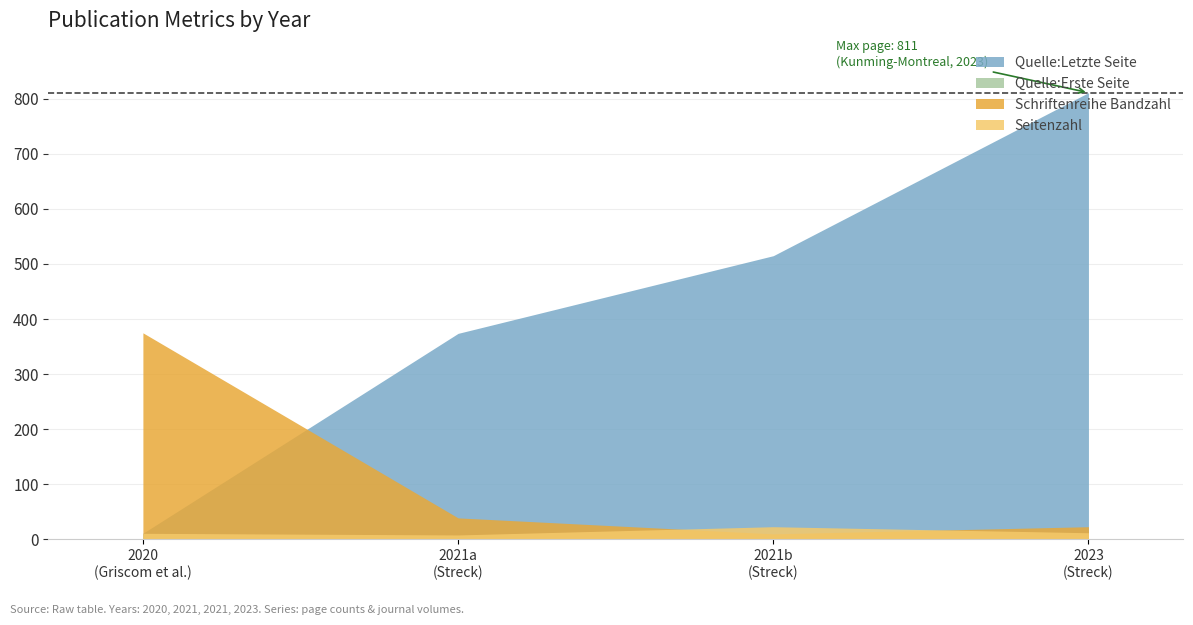

What is the maximum value shown in the chart?

811